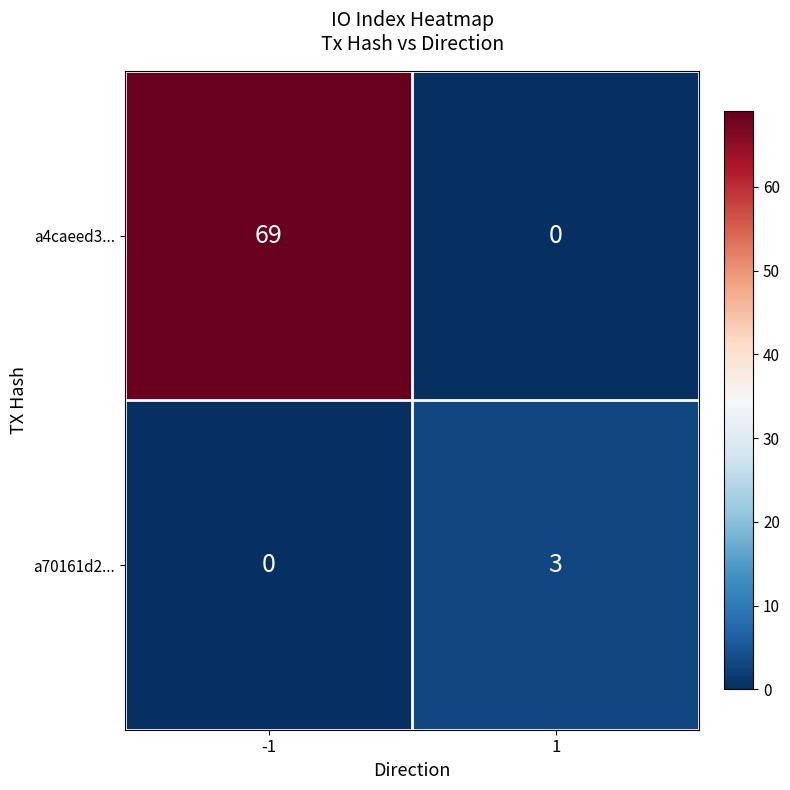

The a70161d2... series shows 3 at 1. True or false?

True